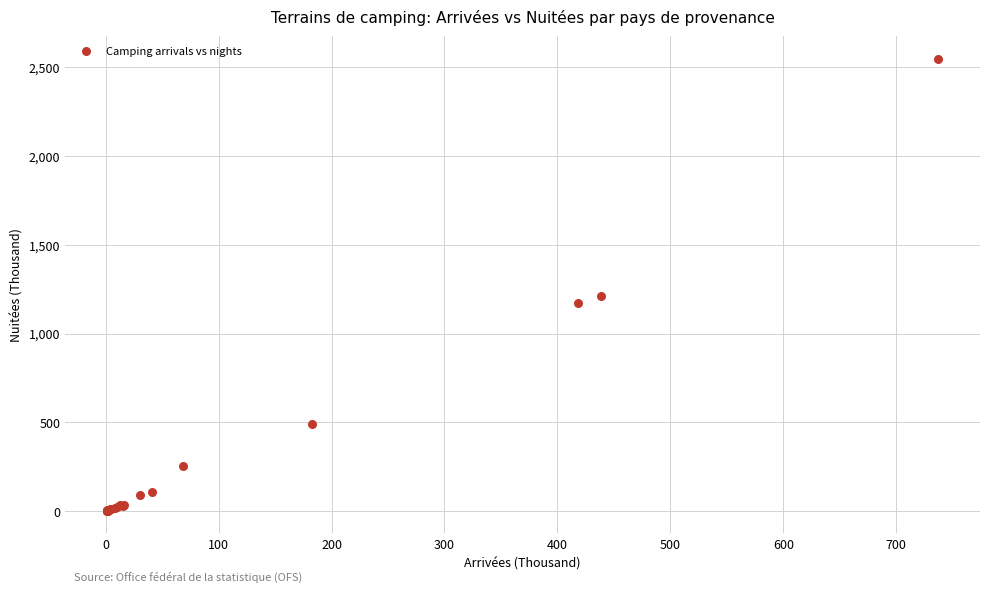

What Y value in the scatter plot is closest to 1274?

1211.5